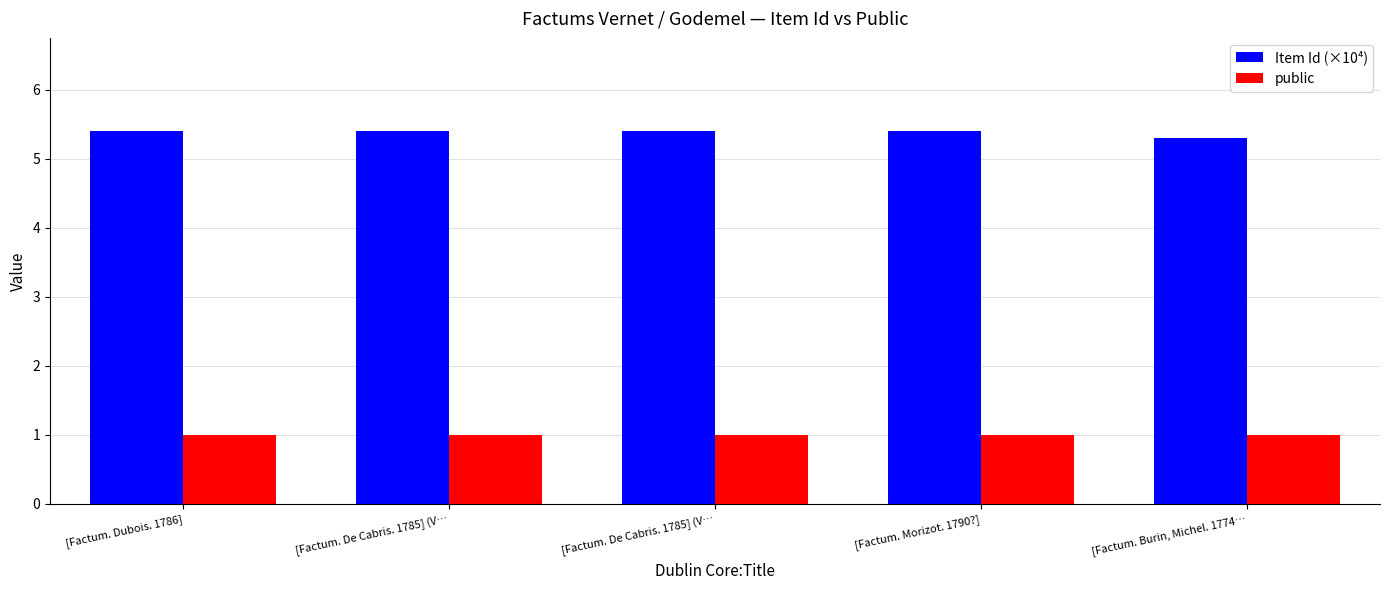

Where is Item Id (×10⁴) nearest to the value 5?

[Factum. Burin, Michel. 1774…